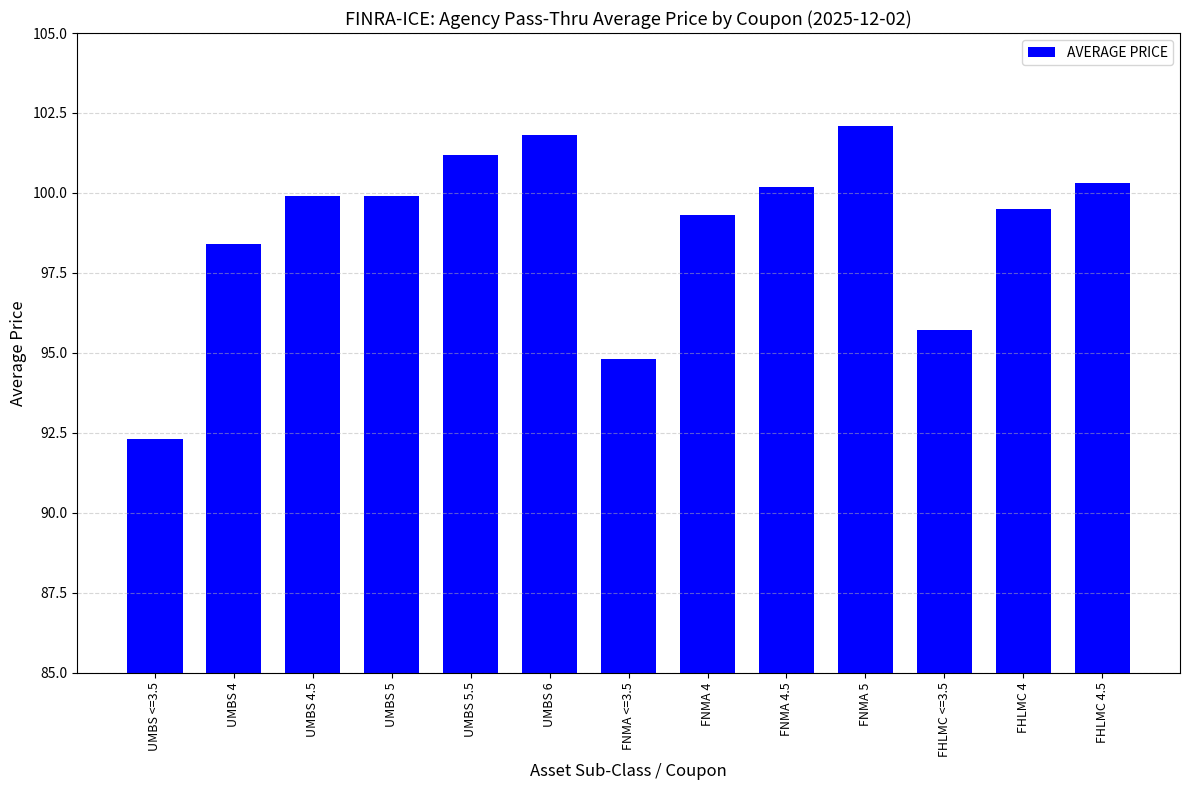

The value at FNMA 4.5 is 100.2. True or false?

True